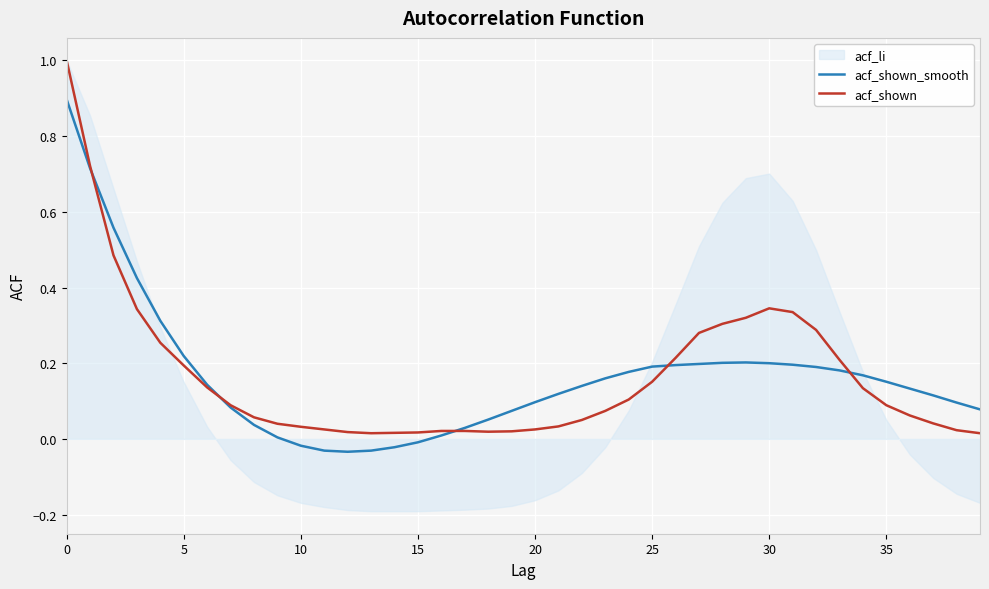

Where is the first local maximum for acf_shown?

30